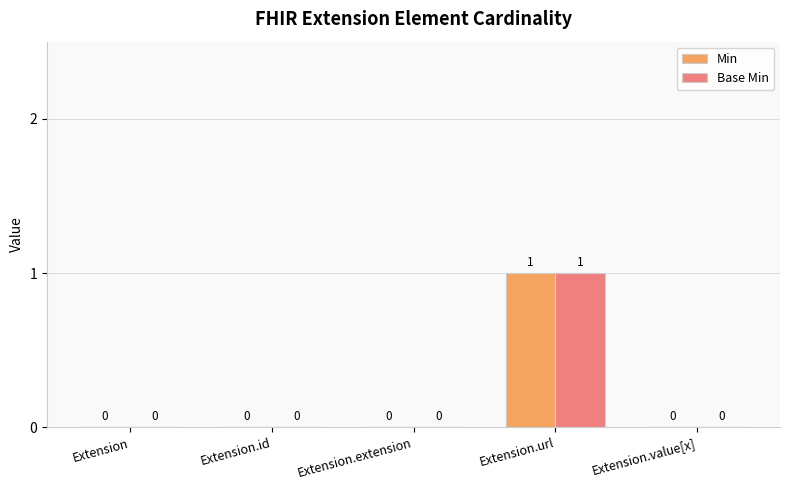

The value of Min at Extension.url is 2. True or false?

False